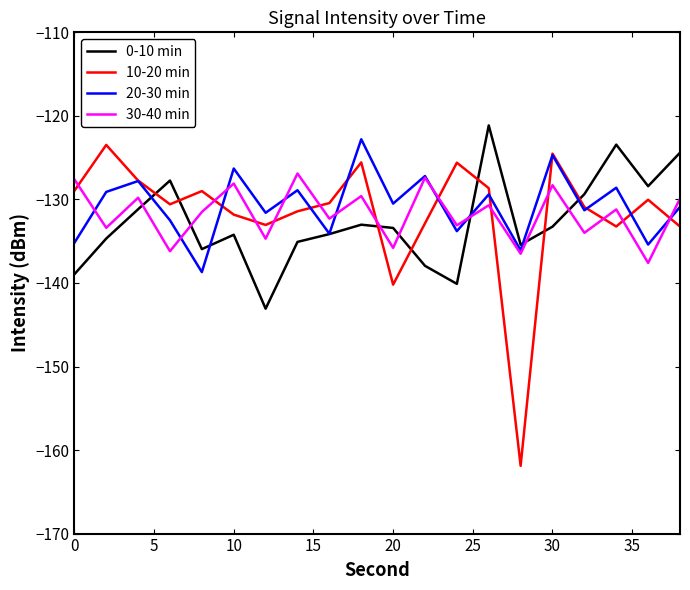

What is the highest value of the 10-20 min series?

-123.5